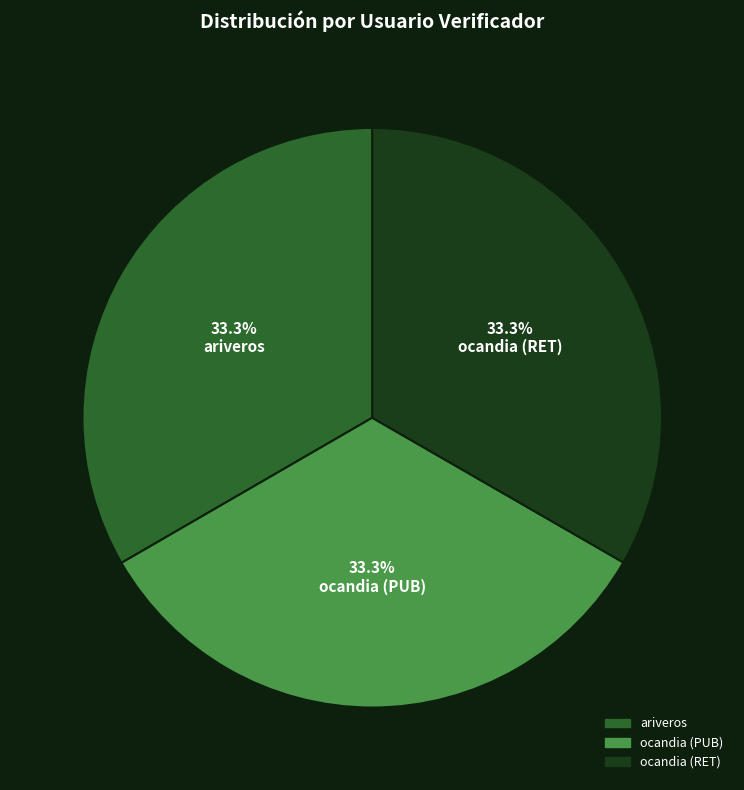

Is ocandia (PUB) the majority of the pie?

No